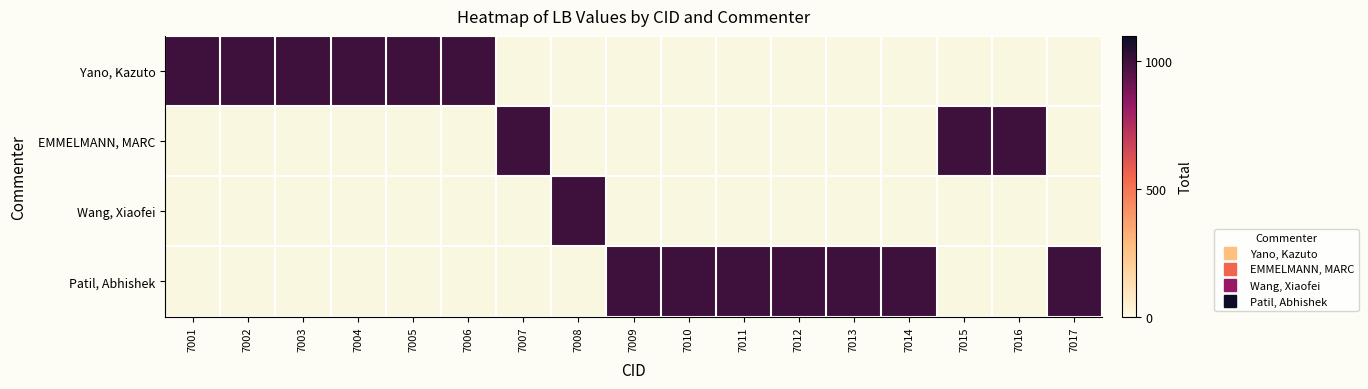

What is the total value across all series at 7002?

1002